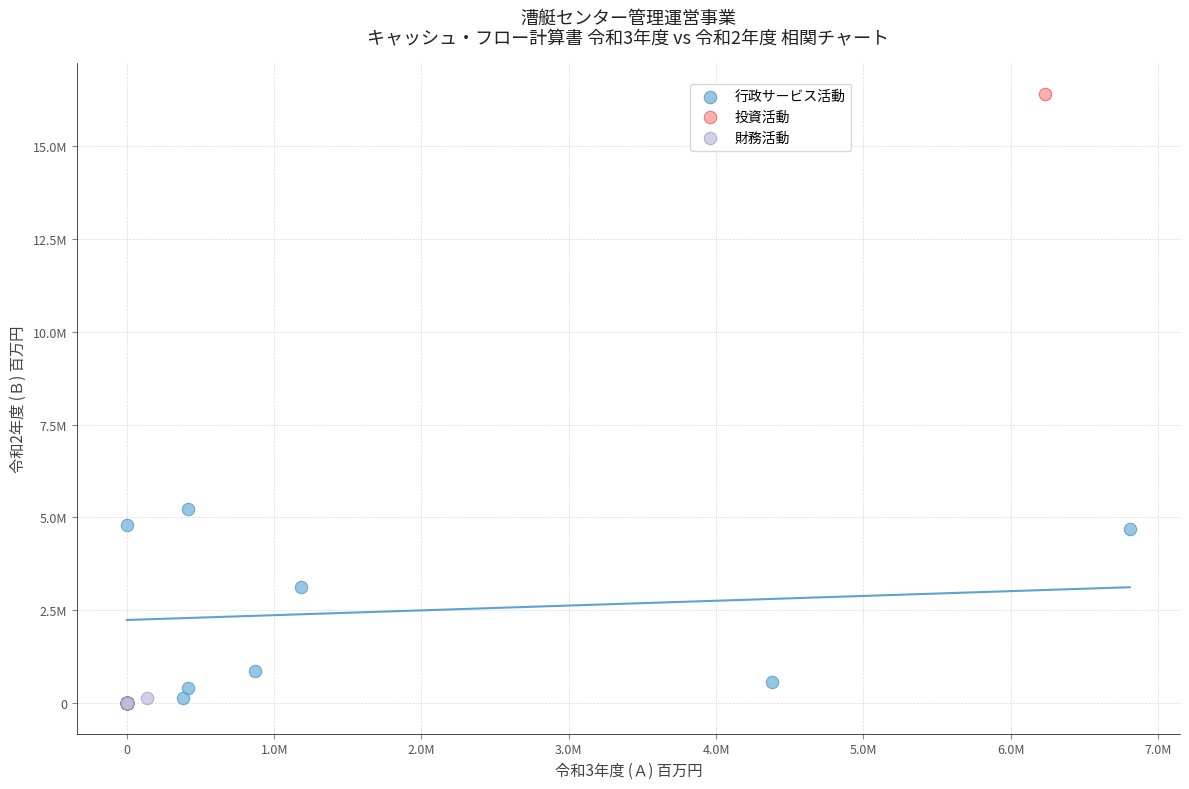

What are all the series names shown in the legend?

行政サービス活動, 投資活動, 財務活動